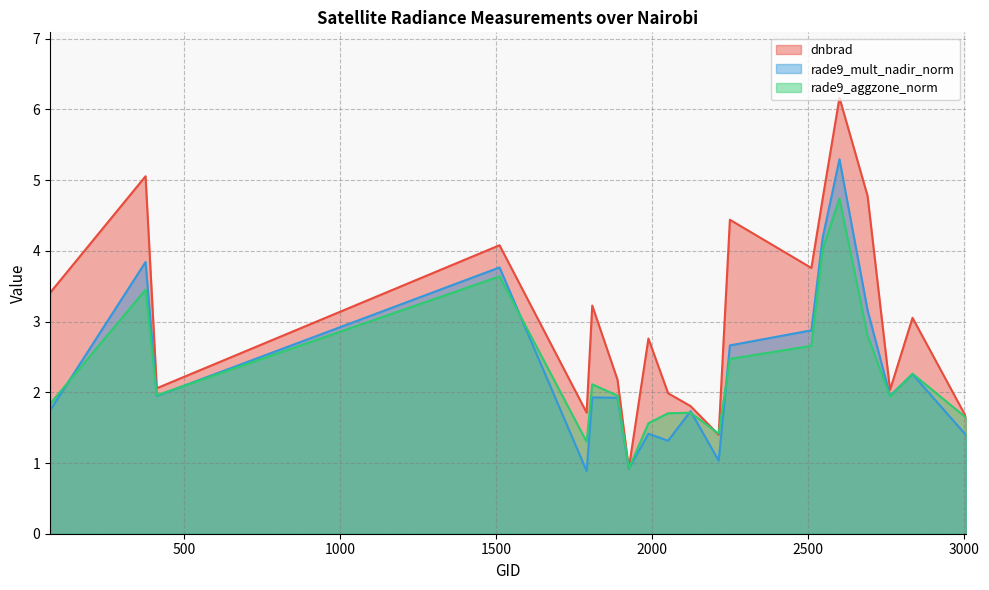

What are all the series names shown in the legend?

dnbrad, rade9_mult_nadir_norm, rade9_aggzone_norm